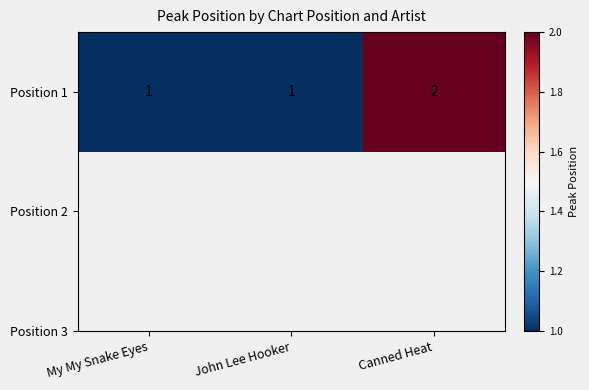

How many data points does each series have?

3